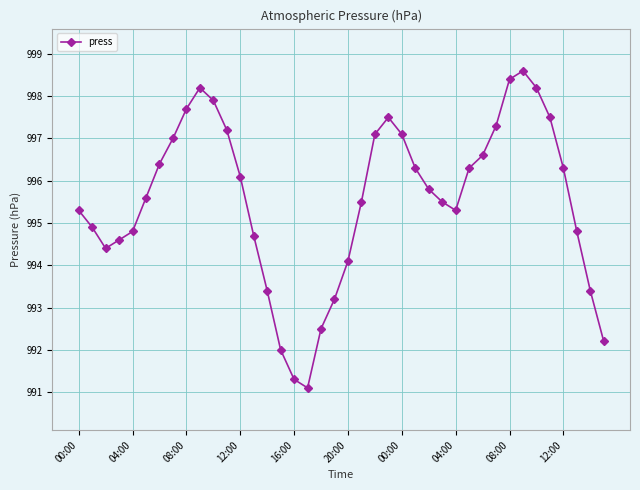

What is the value of the 38th point from the left?

994.8